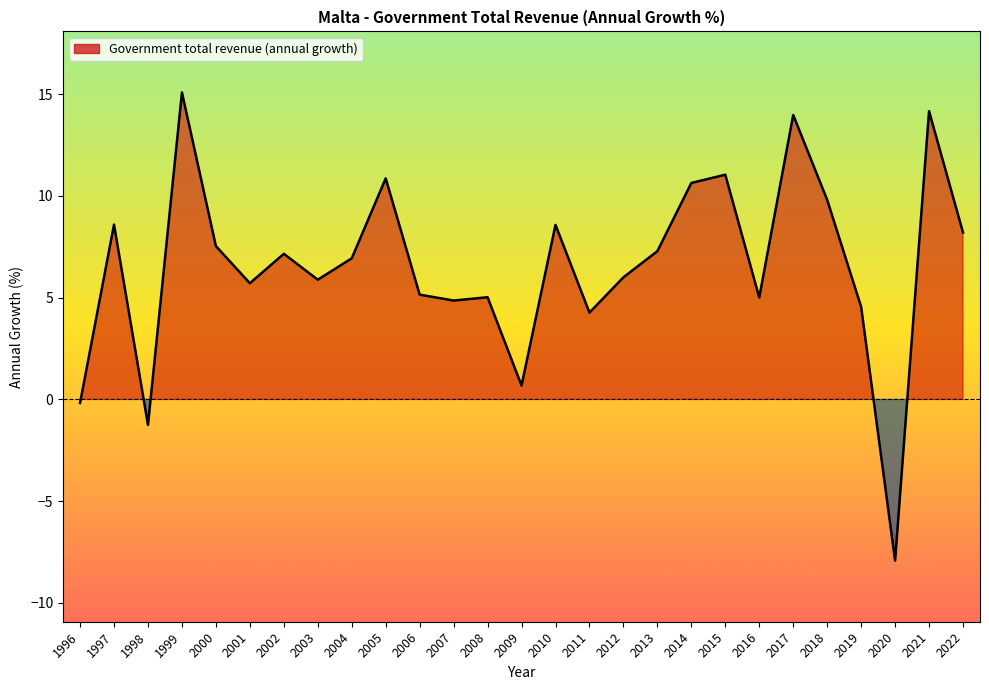

Where is the first local minimum?

1998